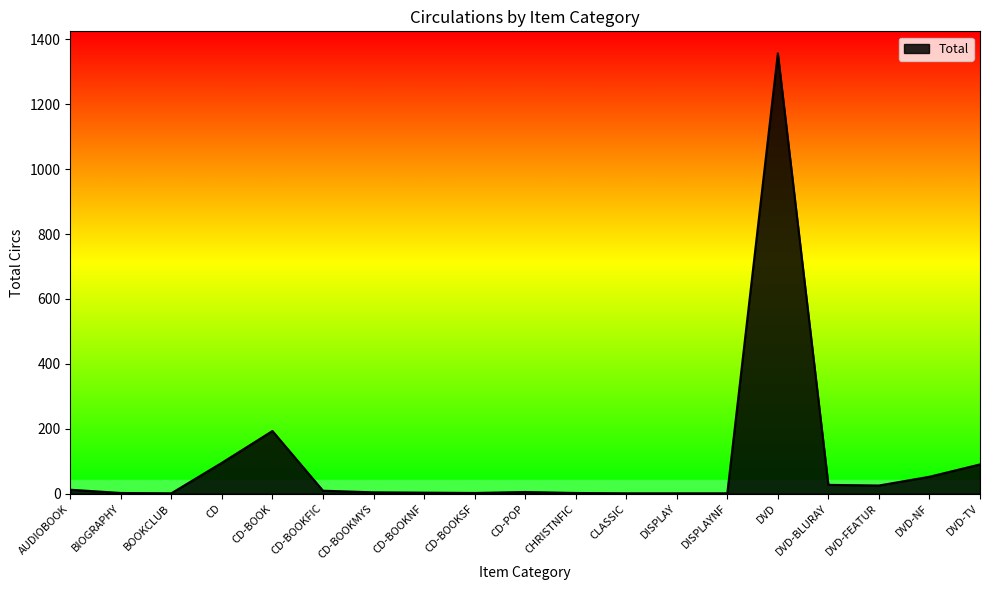

What is the change in value from AUDIOBOOK to CD-BOOKFIC?

-3